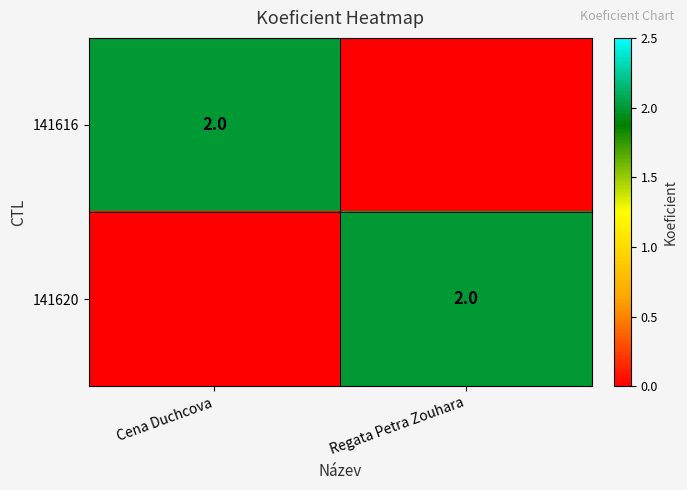

The 141616 series shows 2 at Cena Duchcova. True or false?

True